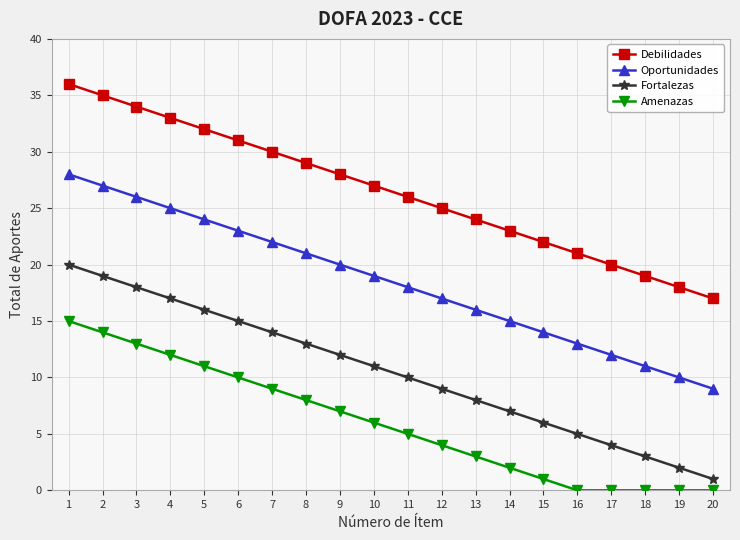

The Fortalezas series shows 4 at 11. True or false?

False